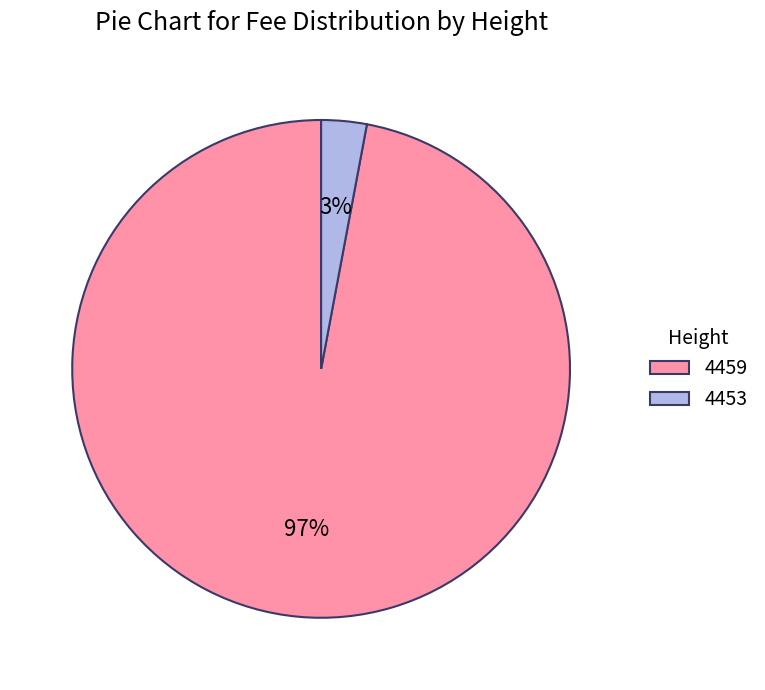

To the nearest percent, what is the difference between the largest and smallest slice percentages?

94%